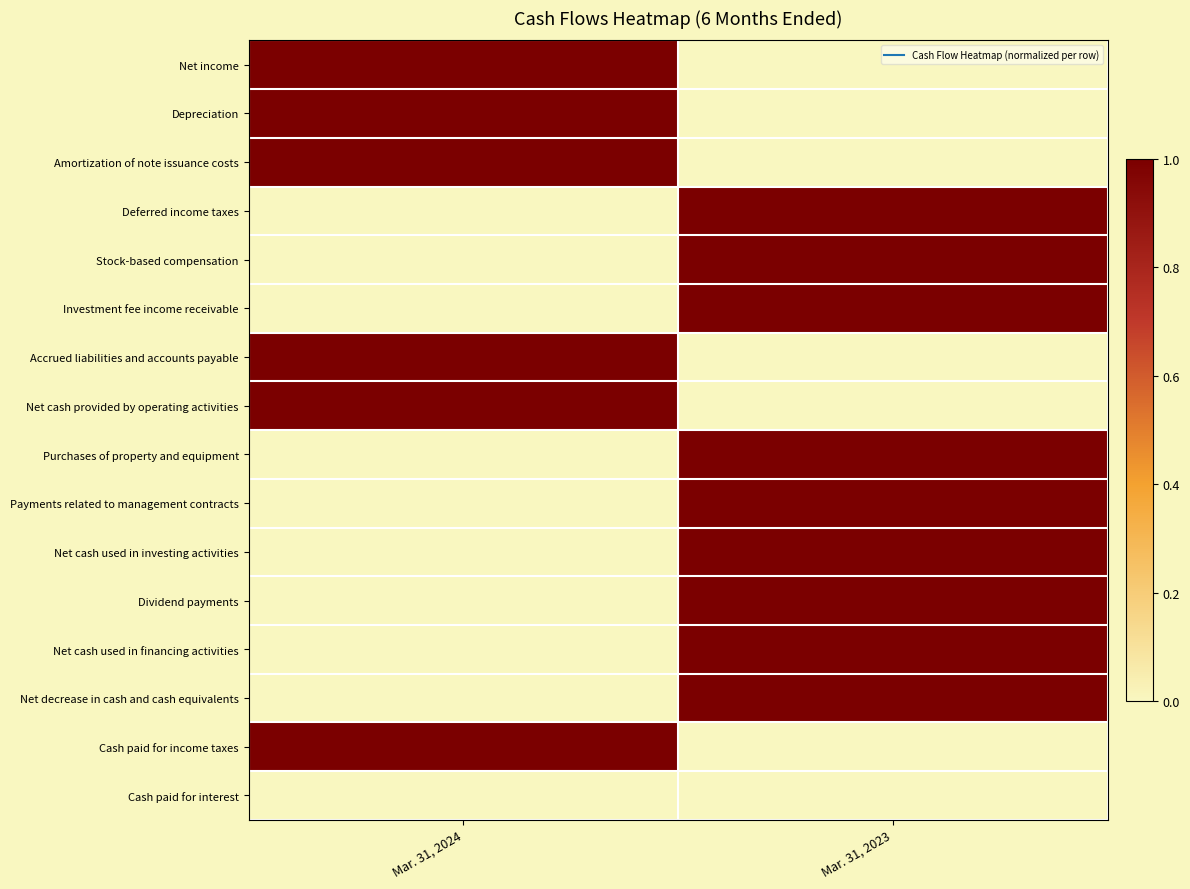

At how many categories does at least one series exceed 0?

2